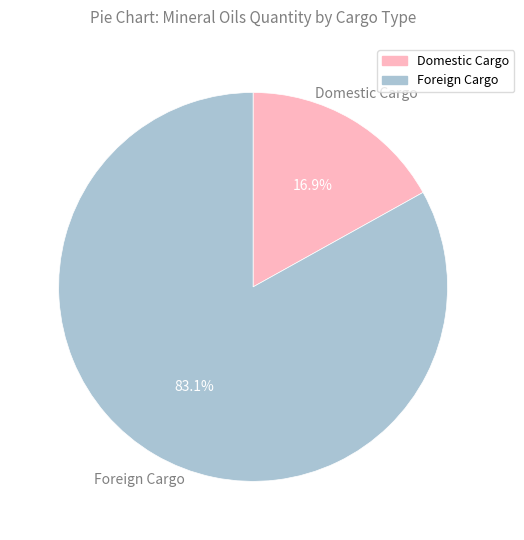

Rank the categories by value from highest to lowest.

Foreign Cargo, Domestic Cargo